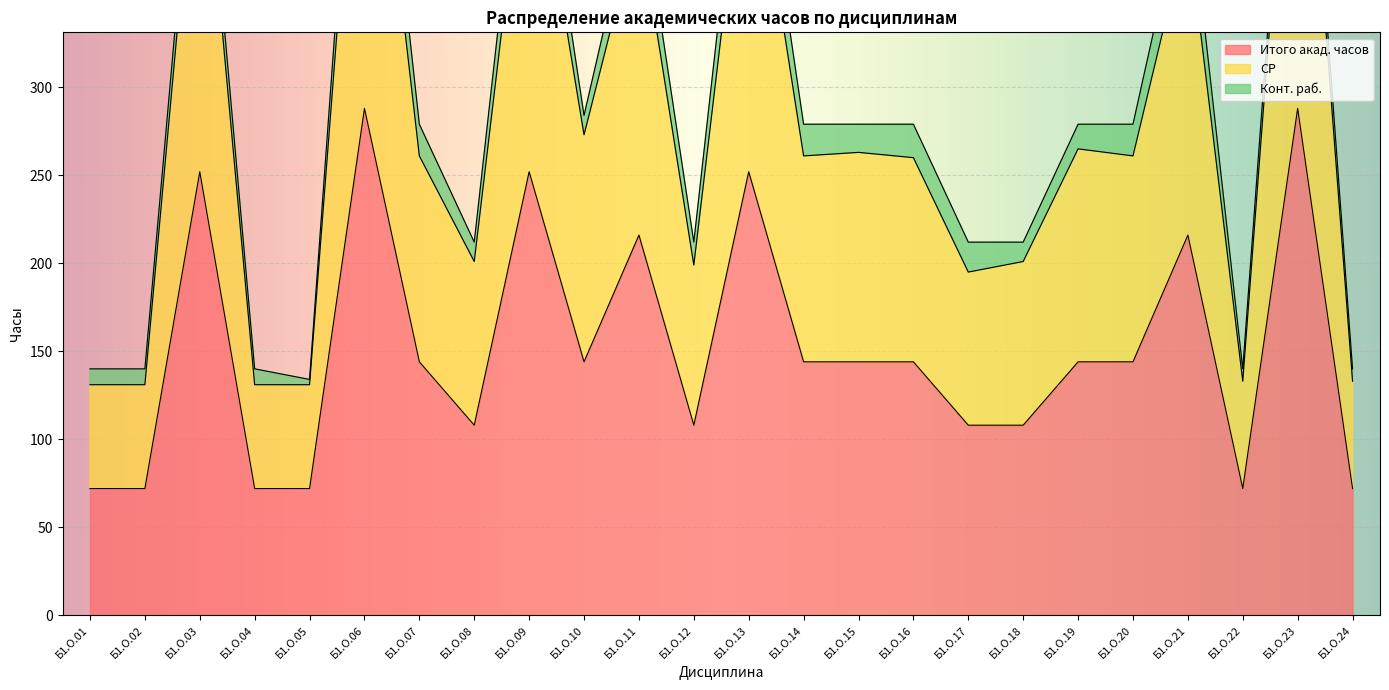

At which label does Итого акад. часов first exceed 144?

Б1.О.03